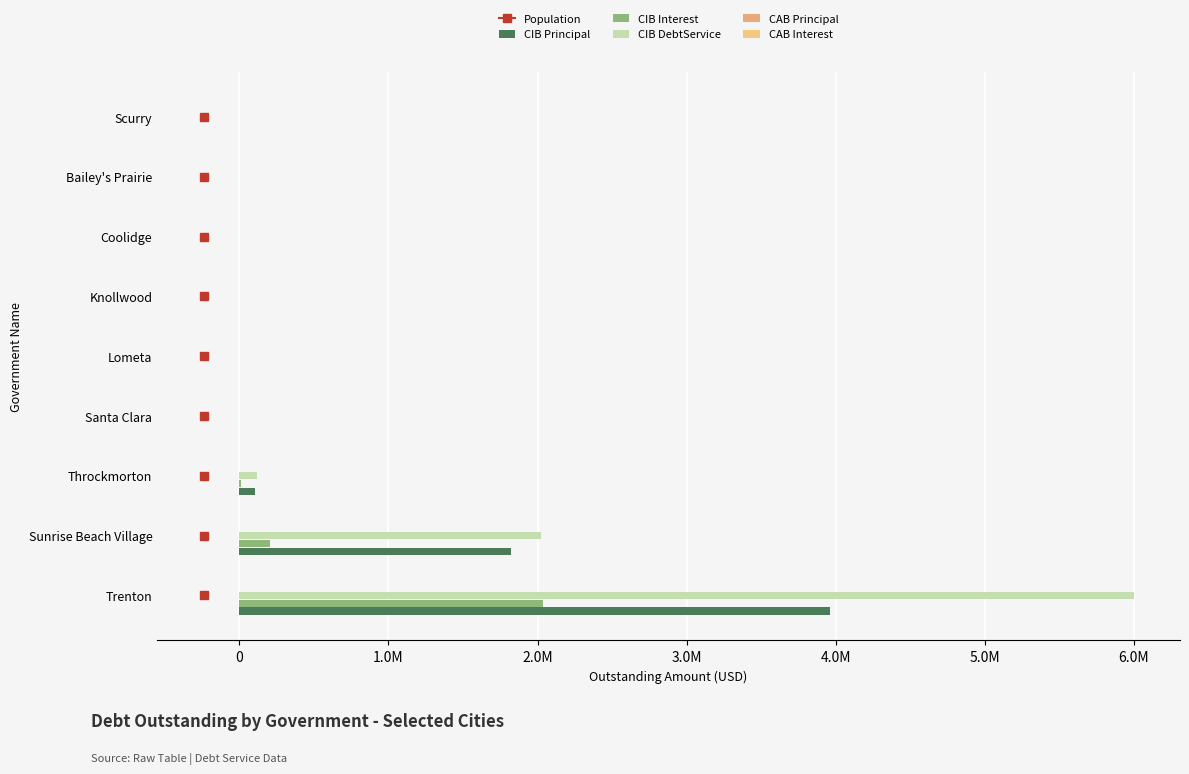

At which category is the sum across all series the highest?

Trenton